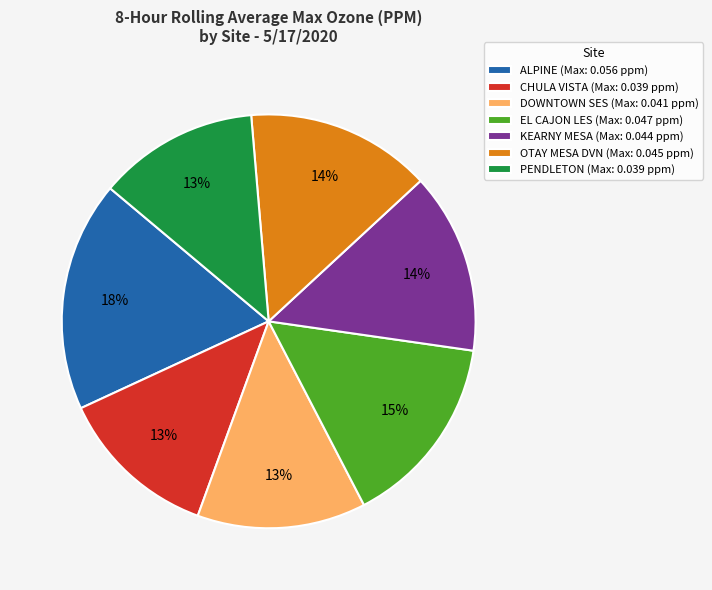

How many slices are in this pie chart?

7